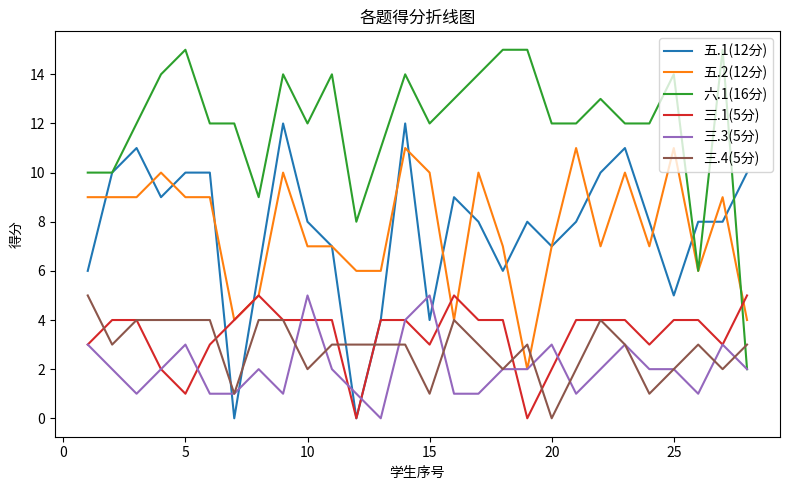

True or false: 三.4(5分) and 五.1(12分) cross at least once.

True